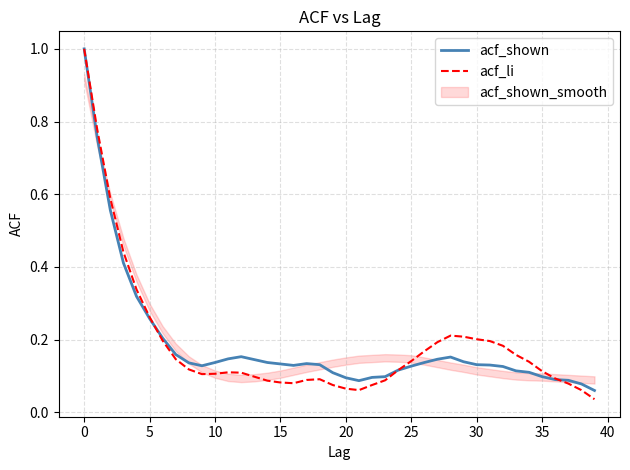

In acf_li, how many points are lower than both neighbors (excluding endpoints)?

3